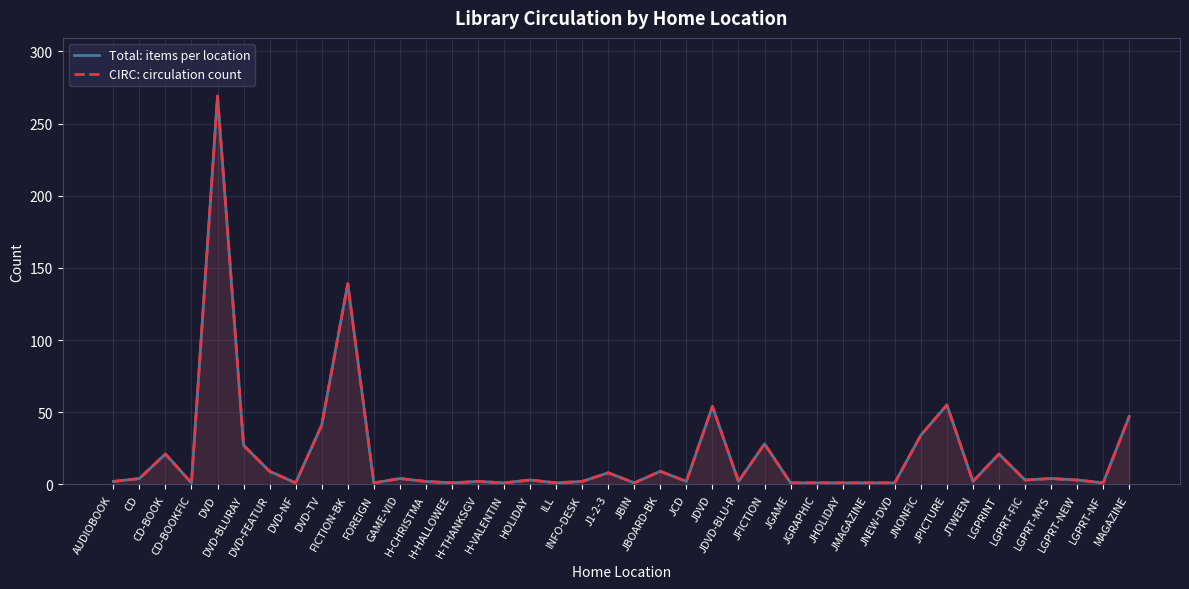

True or false: Total: items per location has more than 2 points higher than both neighbors.

True